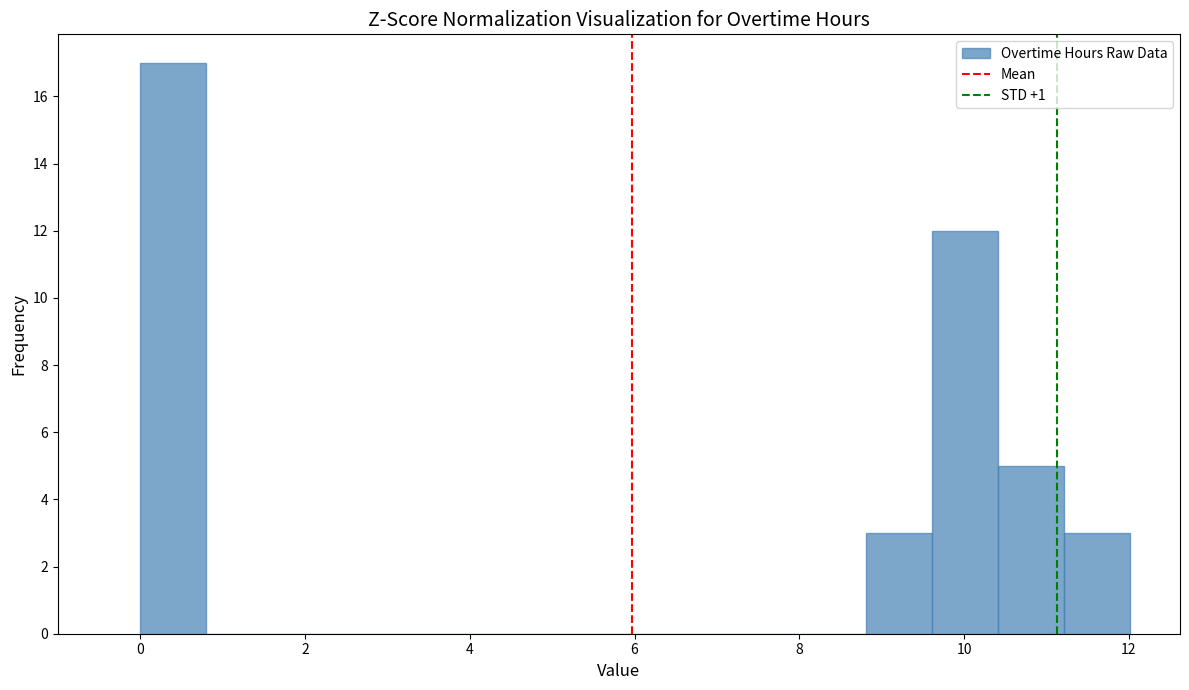

Which range on the x-axis has the tallest bar?

0.0 to 0.8